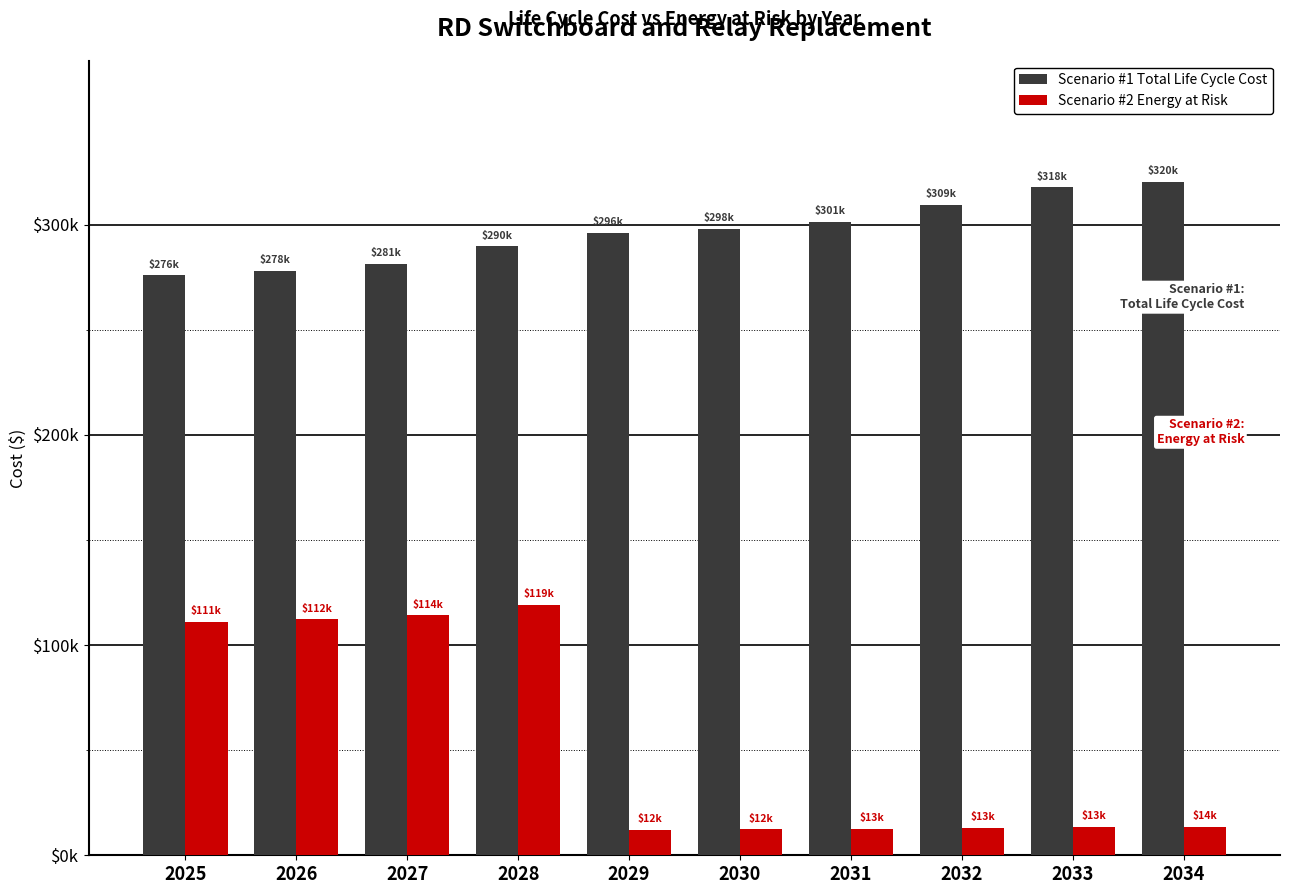

What value does the Scenario #2 Energy at Risk series have at 2026?

112236.9